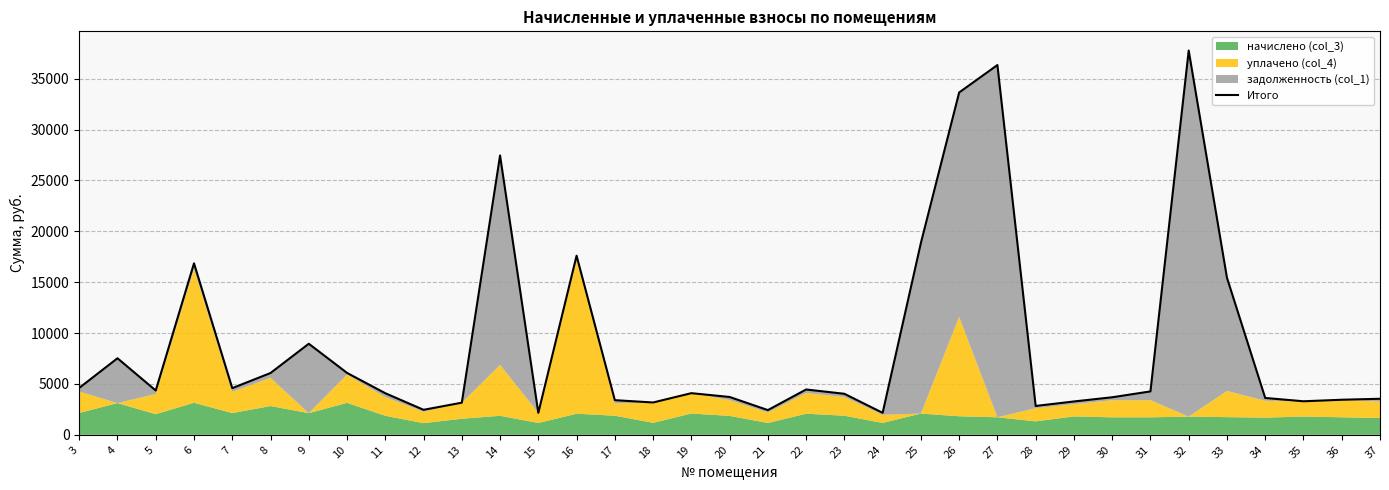

Reading right to left, list all the values displayed in this chart.

3542.4	3445.9	3295.8	3621.8	15437.6	37762.8	4264.8	3688.8	3277.2	2835.8	36337.9	33642.4	18861.1	2159.4	4030.2	4454.0	2428.5	3717.8	4091.8	3176.8	3404.7	17599.6	2160.3	27450.6	3157.4	2456.6	4085.7	6083.2	8949.2	6072.3	4585.1	16851.7	4353.9	7522.8	4608.1